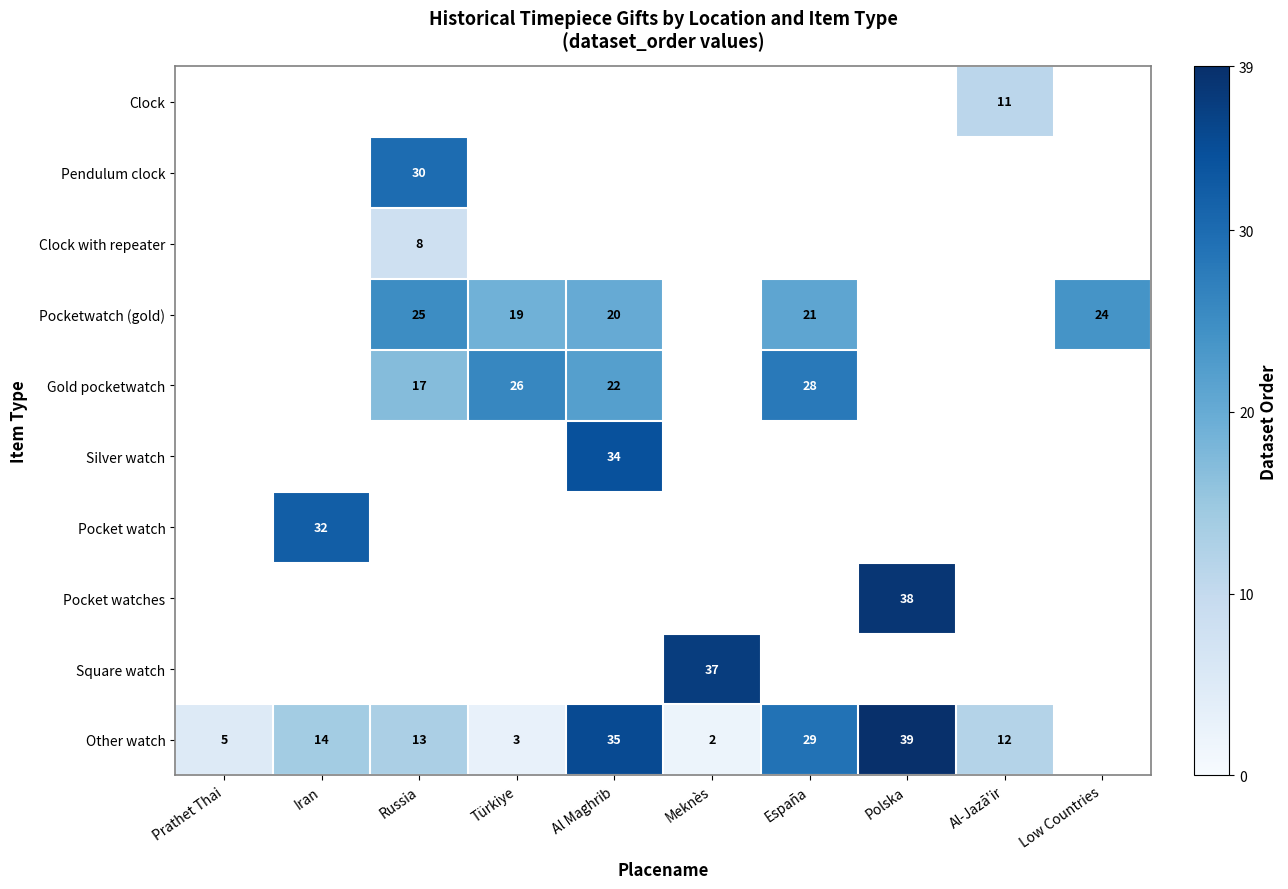

What is the sum of the Other watch values at España and Polska?

68